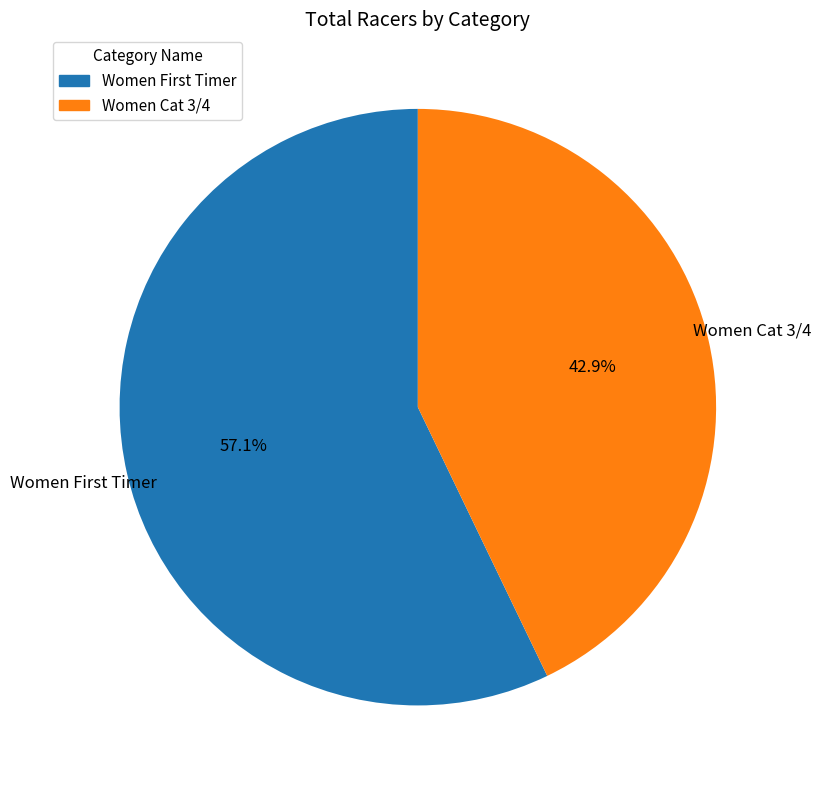

What percentage is NOT represented by Women Cat 3/4?

57.1%